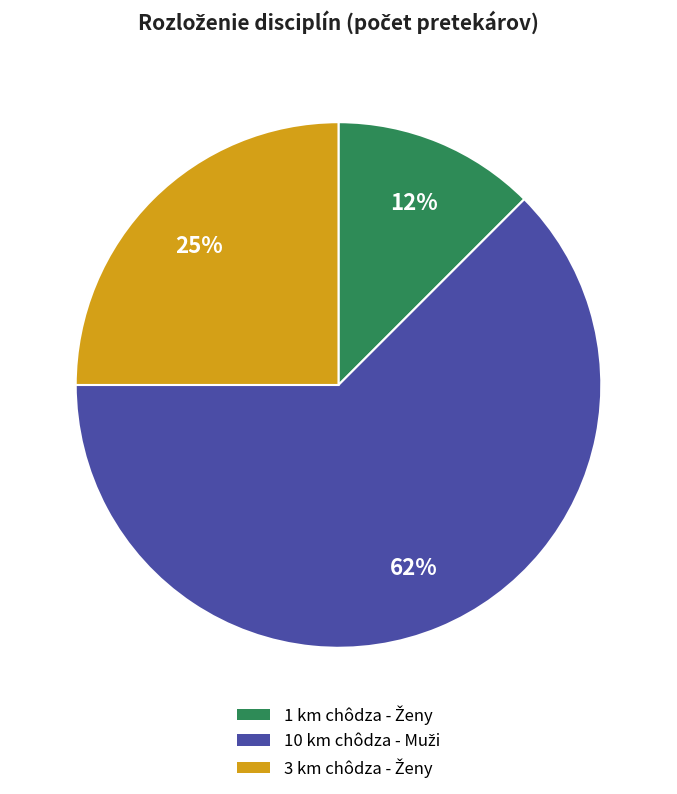

Does any single category account for the majority?

Yes